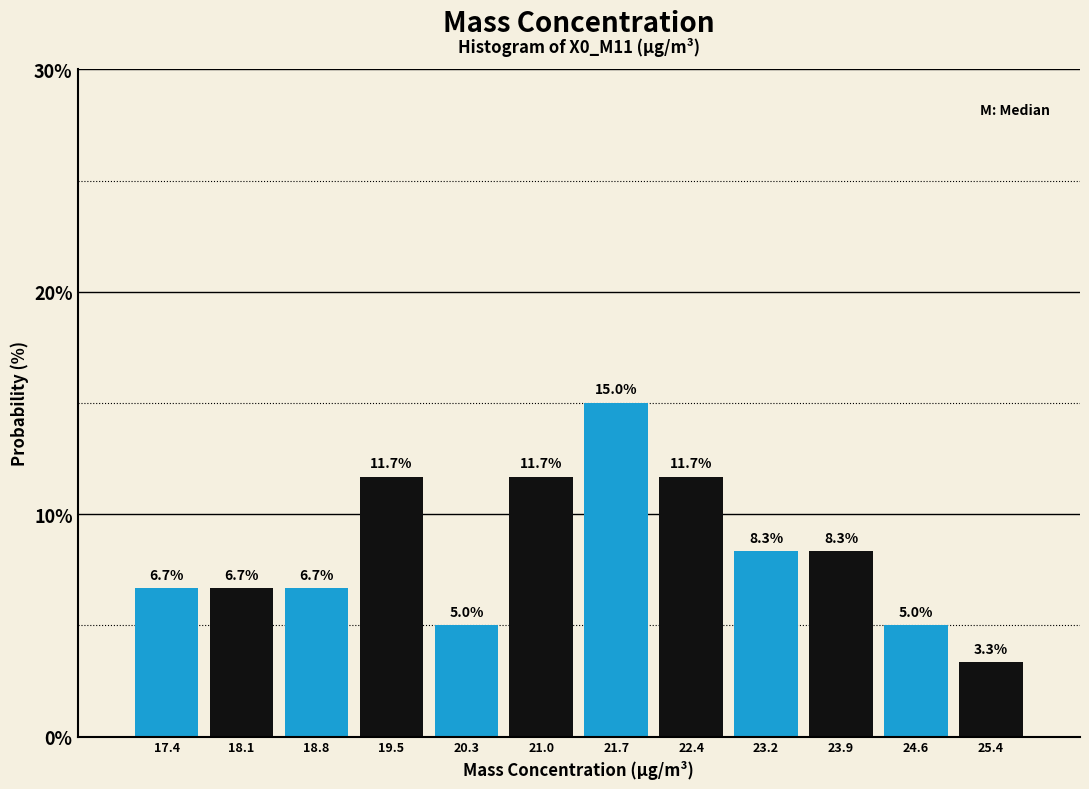

Reading left to right, list every bar in this chart as the range it spans on the x-axis followed by its height. The bar edges are not printed on the chart, so give them approximately, as read against the axis.

17.0 to 17.7: 6.7
17.7 to 18.5: 6.7
18.5 to 19.2: 6.7
19.2 to 19.9: 11.7
19.9 to 20.6: 5.0
20.6 to 21.4: 11.7
21.4 to 22.1: 15.0
22.1 to 22.8: 11.7
22.8 to 23.5: 8.3
23.5 to 24.3: 8.3
24.3 to 25.0: 5.0
25.0 to 25.7: 3.3